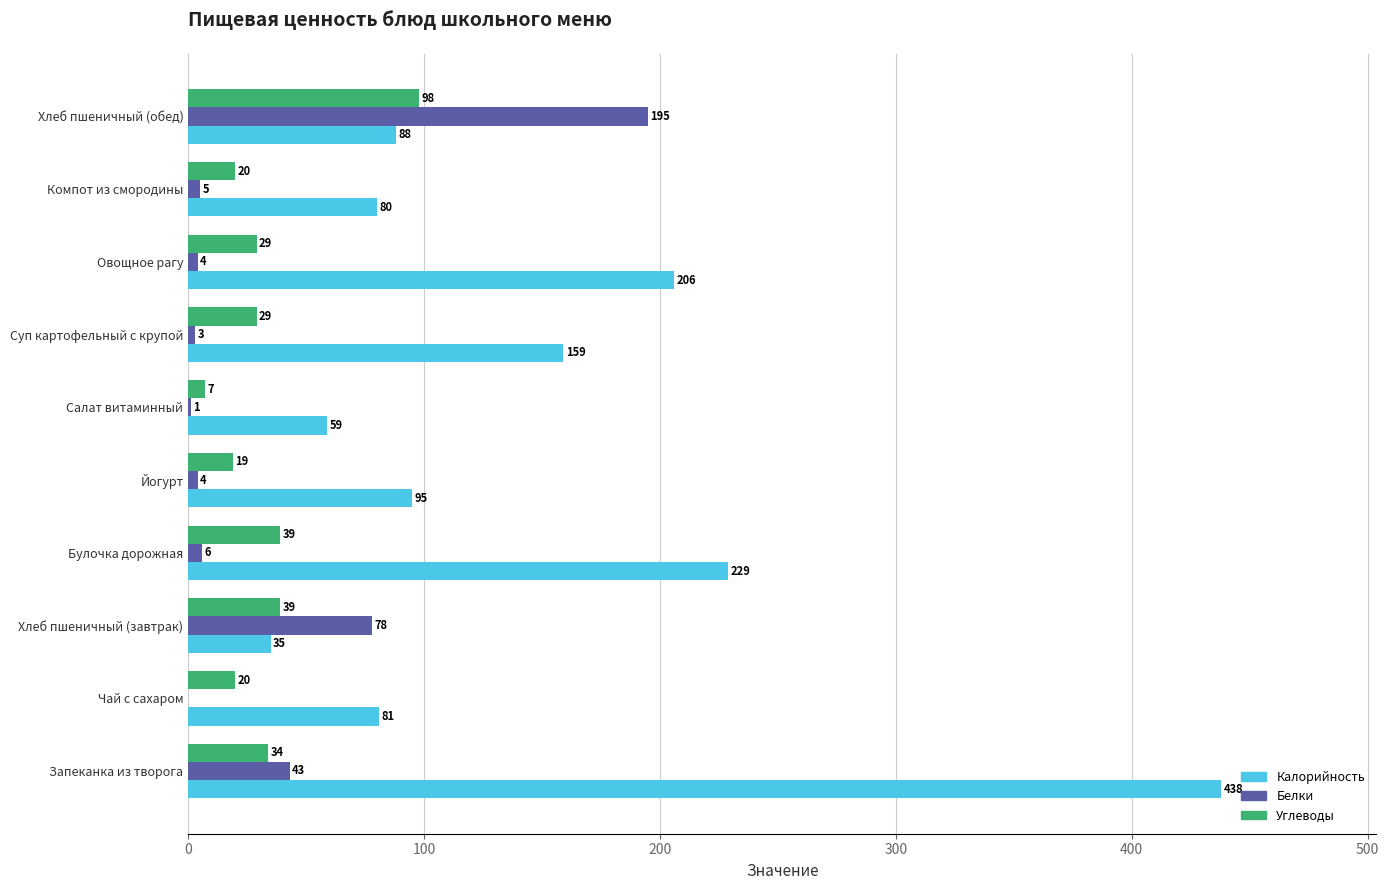

Is the value of Калорийность at Суп картофельный с крупой greater than the value of Углеводы at Запеканка из творога?

Yes